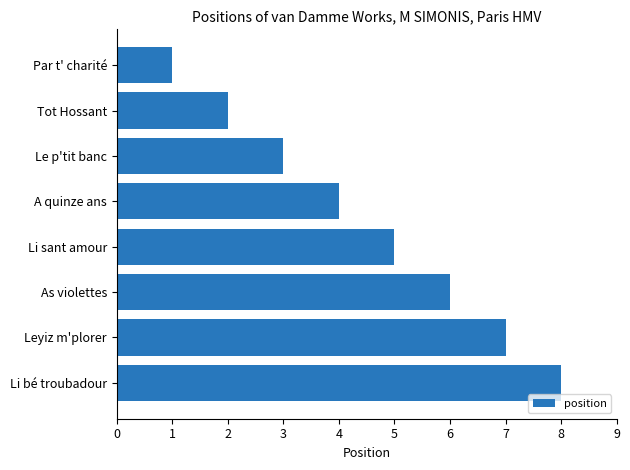

What is the change in value from A quinze ans to As violettes?

+2